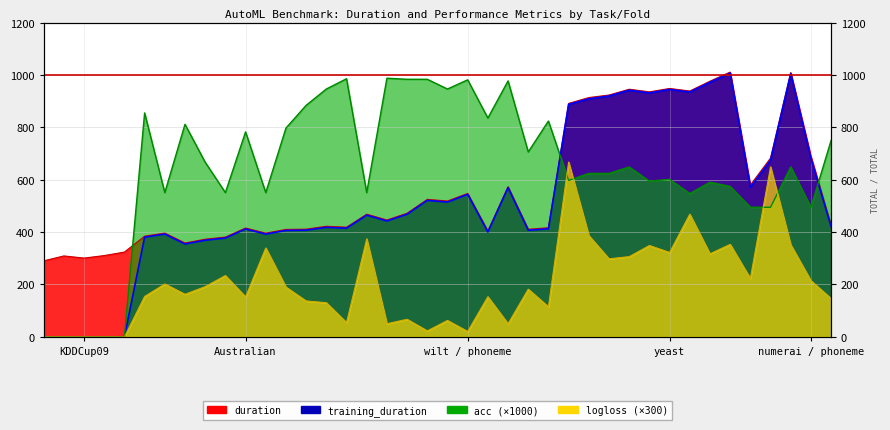

What value does the logloss series have at Australian_3?

339.5